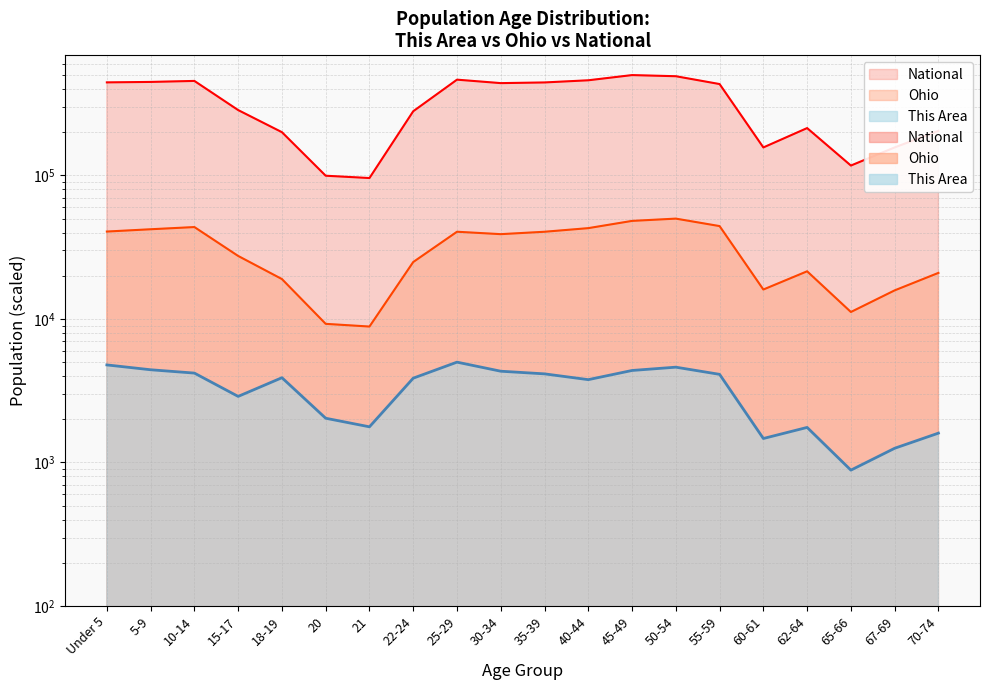

Reading left to right, what are all the values shown in this chart?

This Area: Under 5=4782.9	5-9=4425.2	10-14=4194.9	15-17=2885.7	18-19=3895.3	20=2033.1	21=1771.8	22-24=3866.3	25-29=5000.0	30-34=4323.0	35-39=4143.5	40-44=3775.9	45-49=4375.1	50-54=4612.6	55-59=4111.1	60-61=1468.9	62-64=1754.7	65-66=884.3	67-69=1255.8	70-74=1600.9
Ohio: Under 5=40631.9	5-9=42155.6	10-14=43666.8	15-17=27467.6	18-19=18960.2	20=9243.3	21=8852.0	22-24=24918.6	25-29=40506.4	30-34=38967.6	35-39=40496.9	40-44=42915.4	45-49=48200.6	50-54=50000.0	55-59=44352.1	60-61=16030.7	62-64=21475.8	65-66=11179.3	67-69=15812.5	70-74=20932.7
National: Under 5=444795.6	5-9=448038.7	10-14=455272.5	15-17=285228.0	18-19=200058.4	20=99502.6	21=95873.3	22-24=279906.8	25-29=464622.6	30-34=439527.5	35-39=444317.4	40-44=459979.3	45-49=500000.0	50-54=490962.3	55-59=432981.6	60-61=156630.7	62-64=213668.0	65-66=117134.1	67-69=156666.7	70-74=204287.6